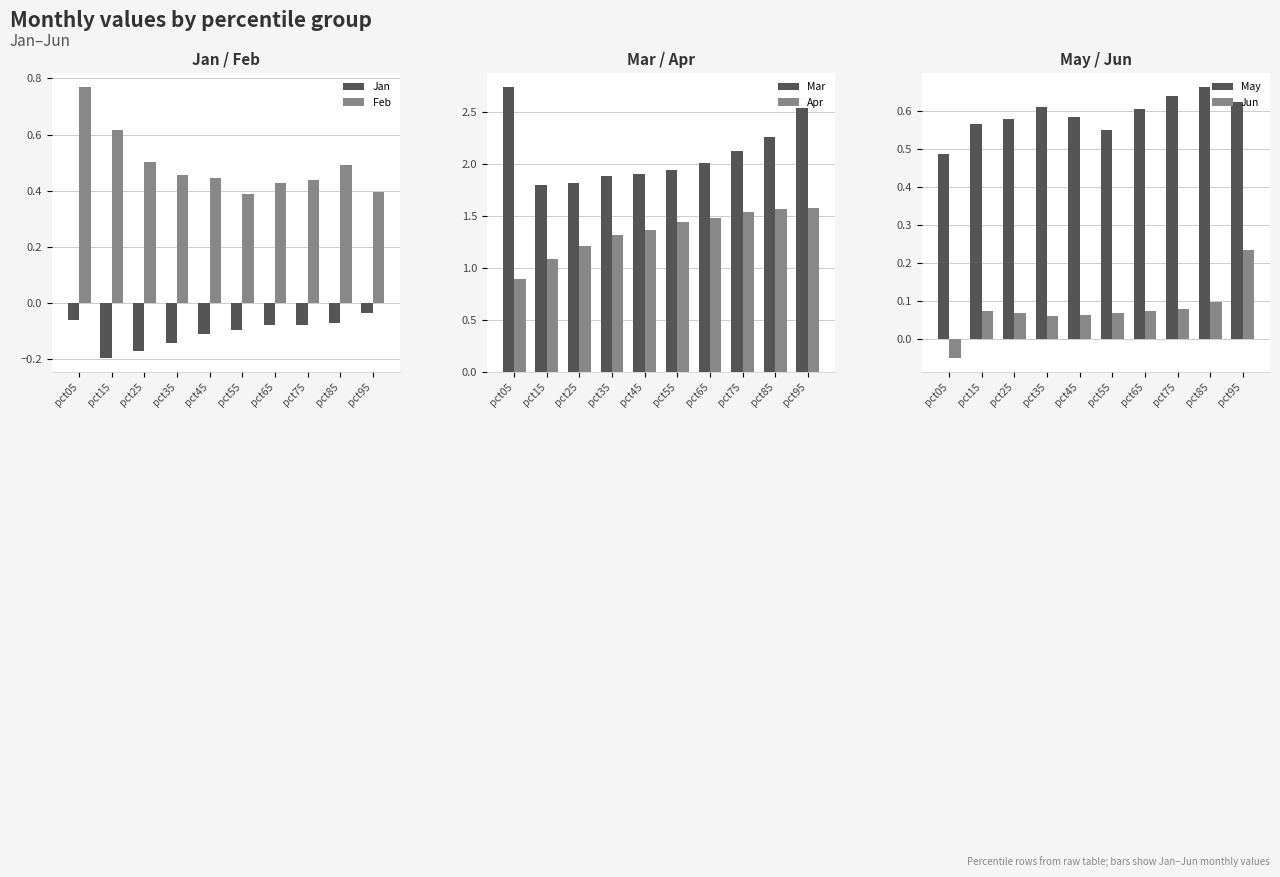

List the series in order of their peak value, lowest first.

Jan, Jun, May, Feb, Apr, Mar